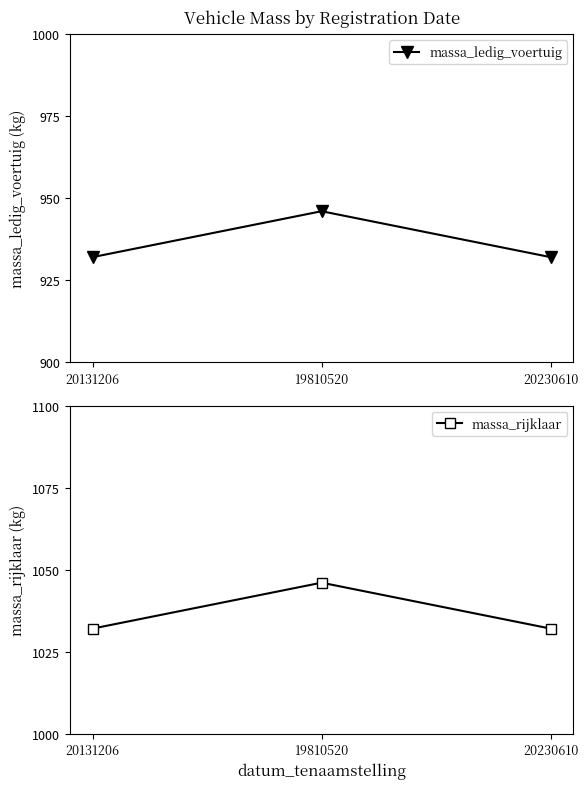

Which category has the lowest value across all series?

20131206